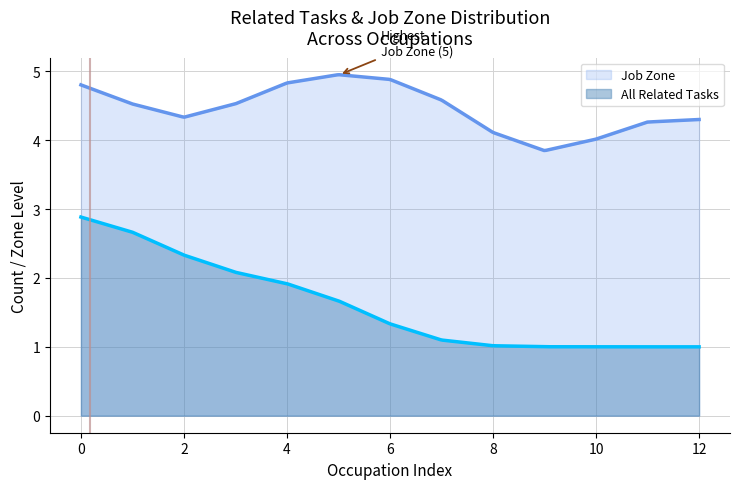

True or false: Job Zone and All Related Tasks intersect in this chart.

False